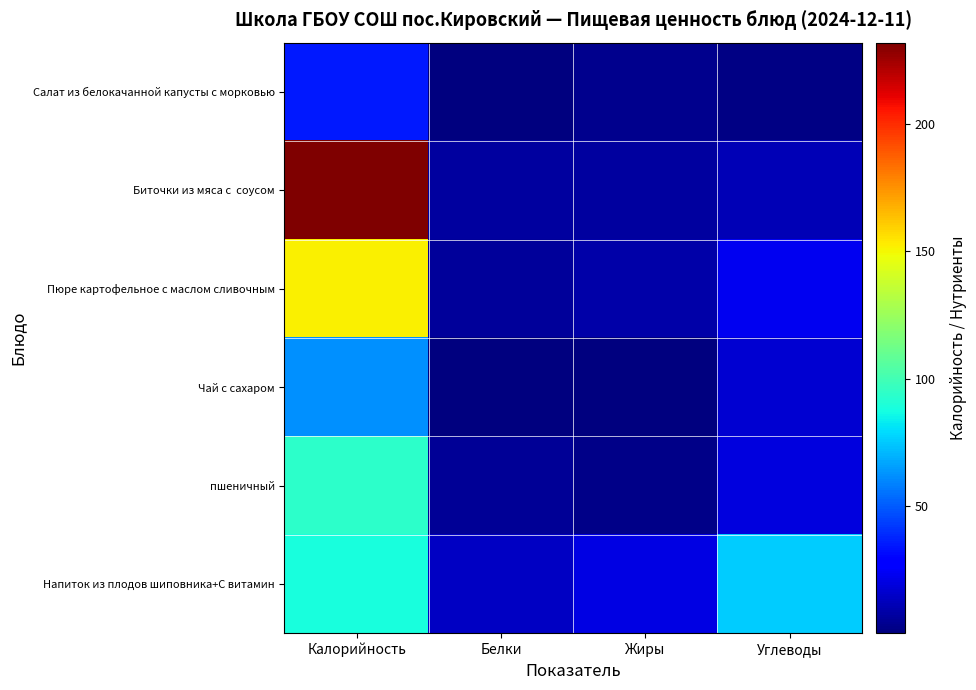

Which has a higher value, Углеводы or Белки?

Углеводы